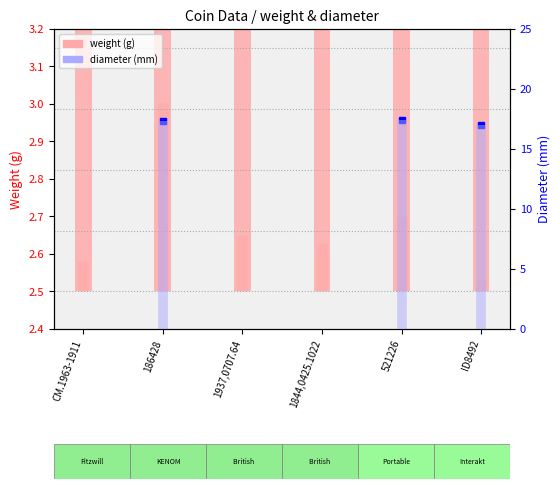

What is the smallest value displayed?

2.5